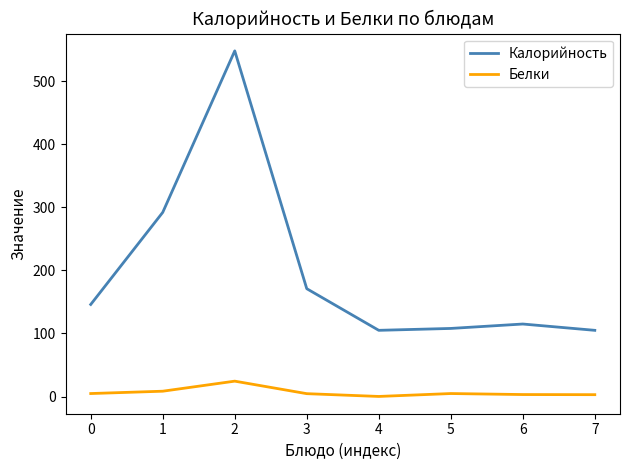

What is the highest value of the Калорийность series?

548.0